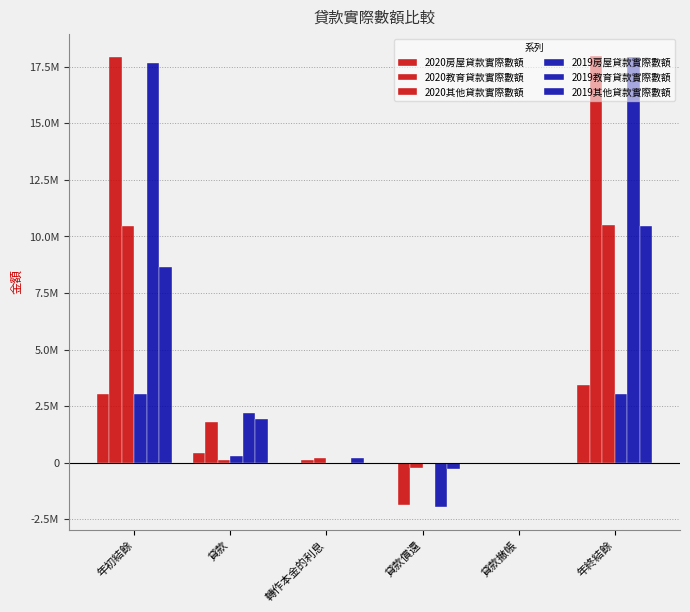

What is the minimum value shown in the chart?

-1960998